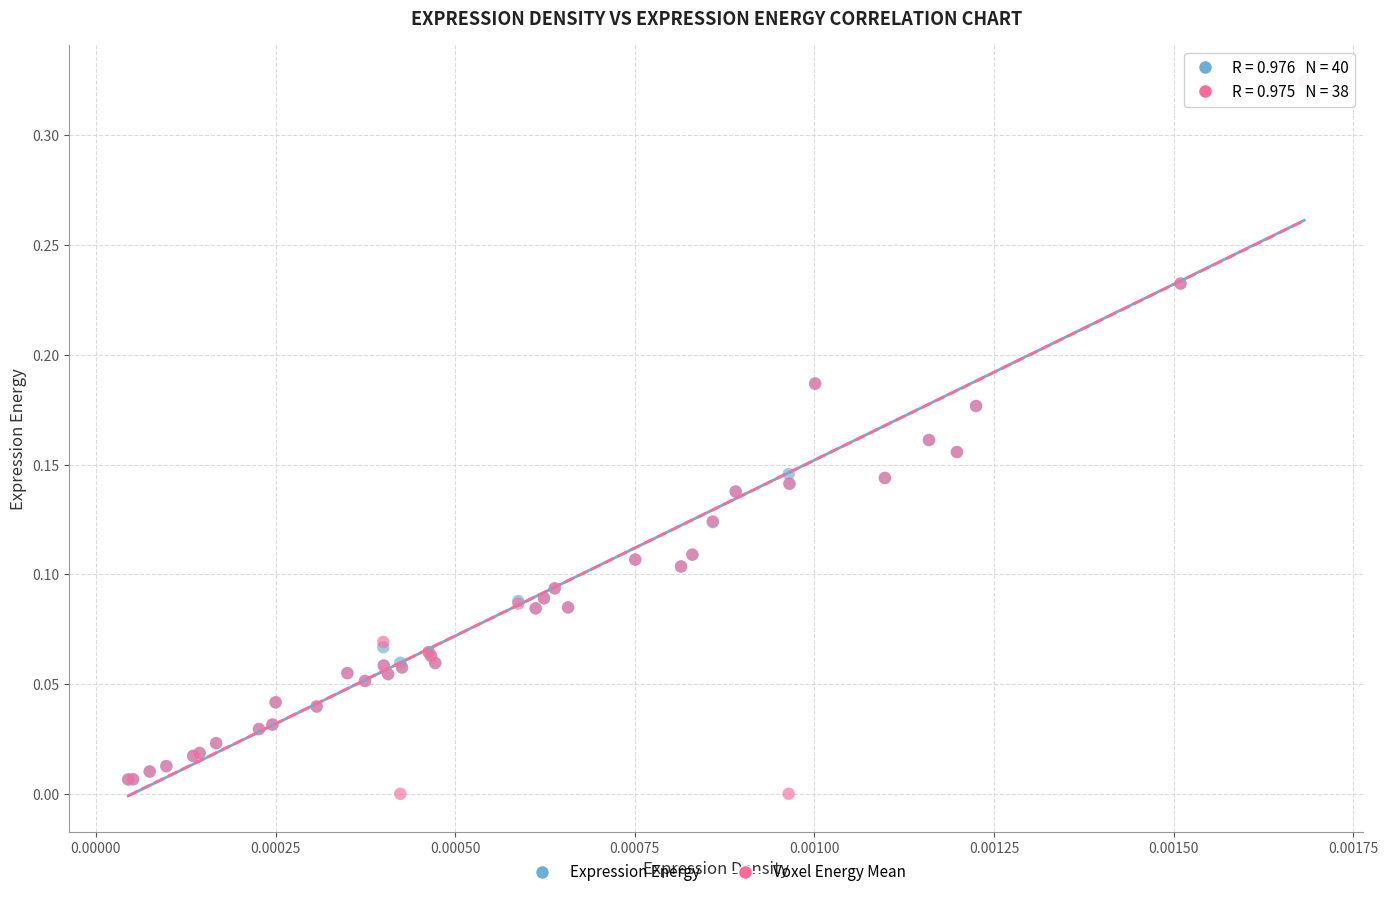

Which series has the widest spread of Y values?

Voxel Energy Mean